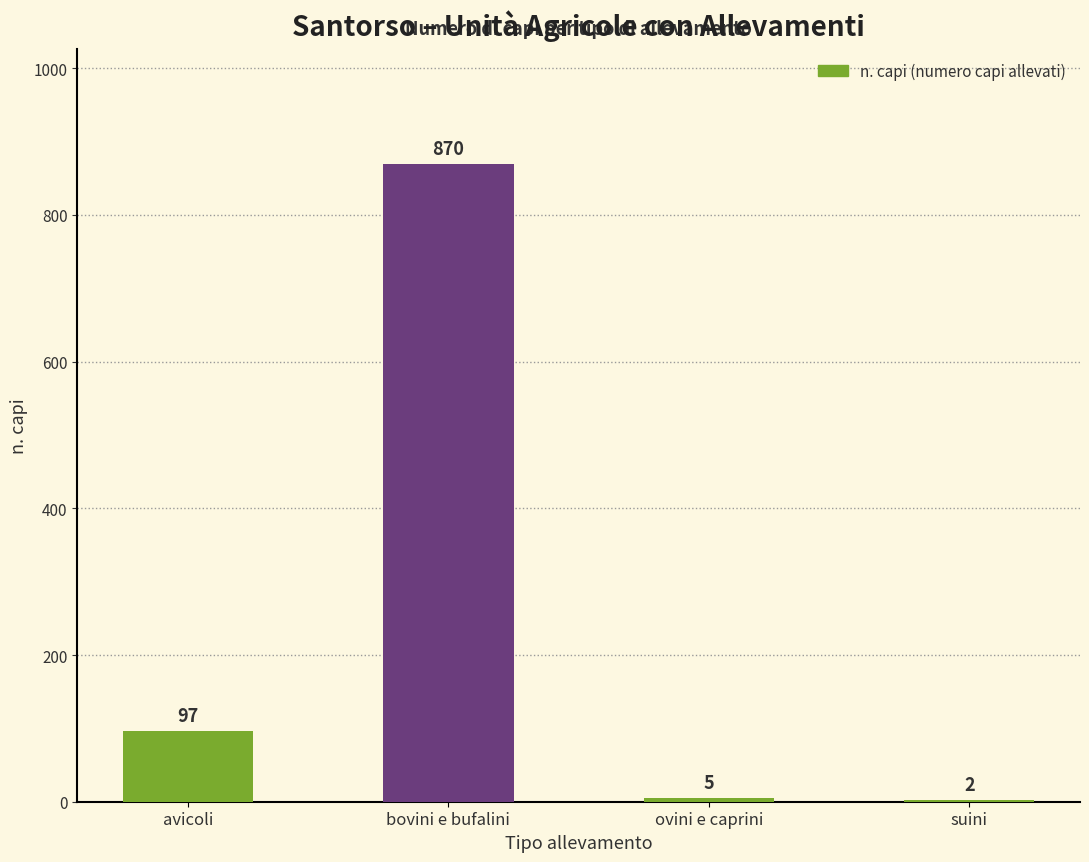

Reading left to right, extract all data points from this chart.

avicoli=97	bovini e bufalini=870	ovini e caprini=5	suini=2